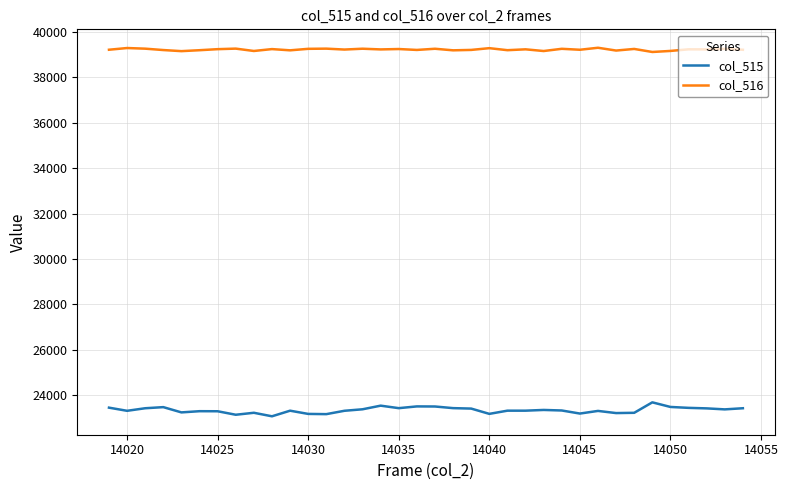

True or false: col_515 and col_516 cross at least once.

False